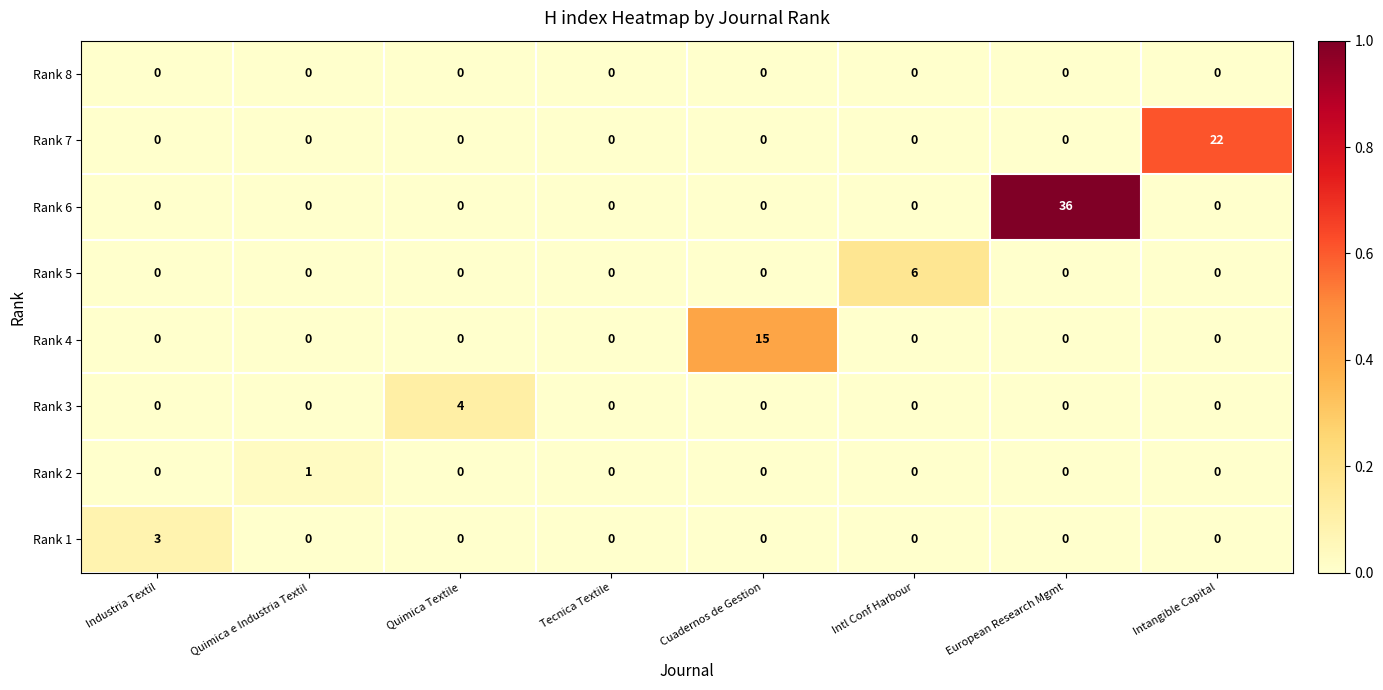

The Rank 7 series shows -11 at Intl Conf Harbour. True or false?

False